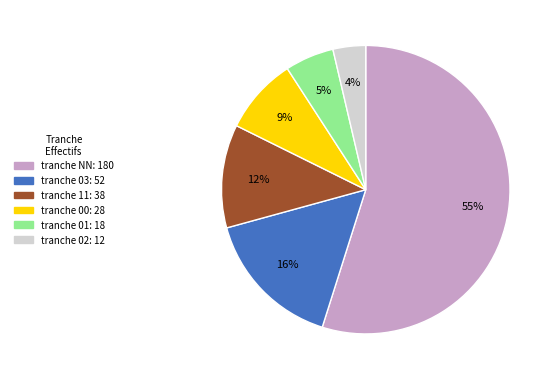

To the nearest percent, what is the average slice percentage?

17%